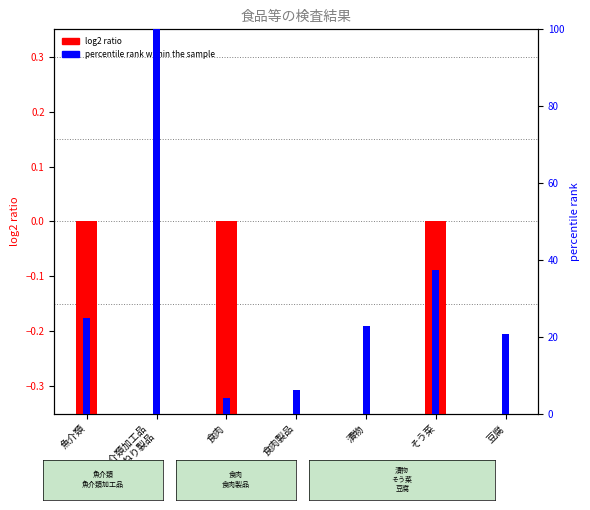

Is the value of percentile rank within the sample at そう菜 greater than the value of log2 ratio at 魚介類加工品
魚肉ねり製品?

Yes